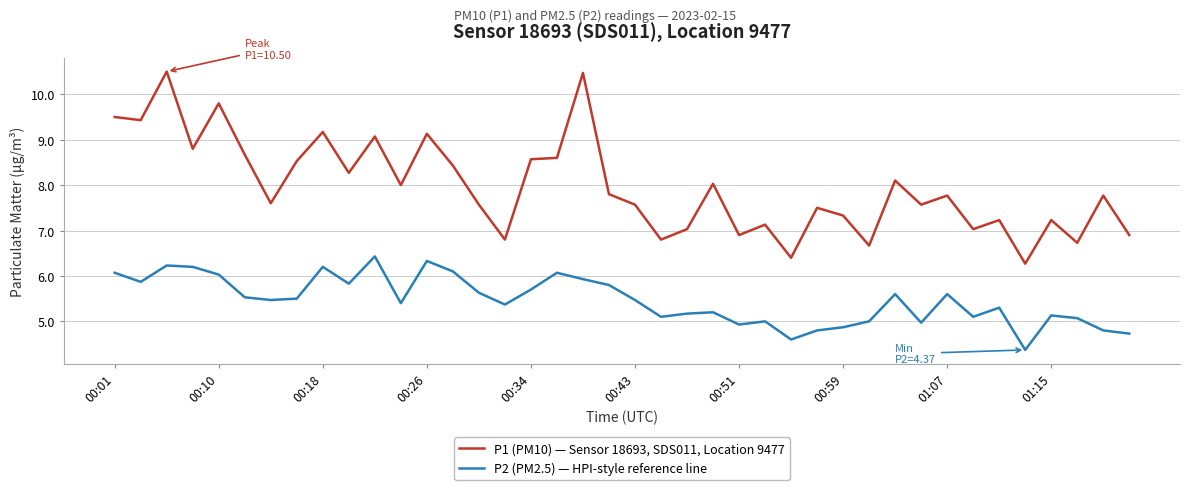

What is the minimum value for P2 (PM2.5) — HPI-style reference line?

4.4